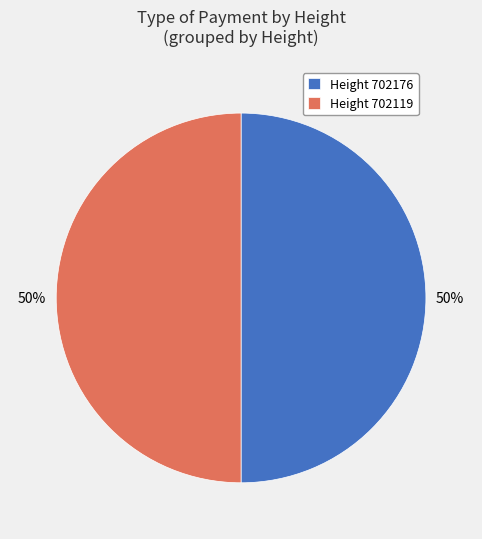

Approximately how many times larger is the value at Height 702176 compared to Height 702119?

1.0